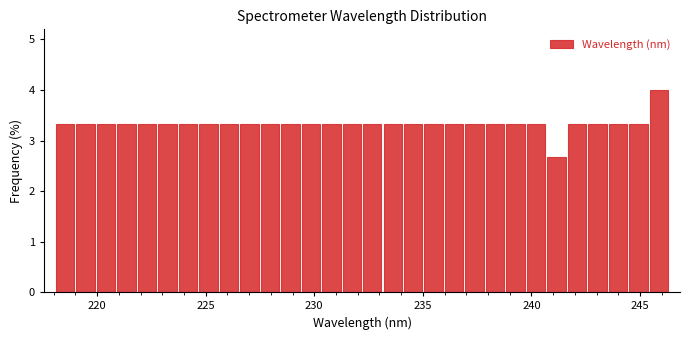

Read against the x-axis, roughly where is the centre of the tallest bar?

246.0